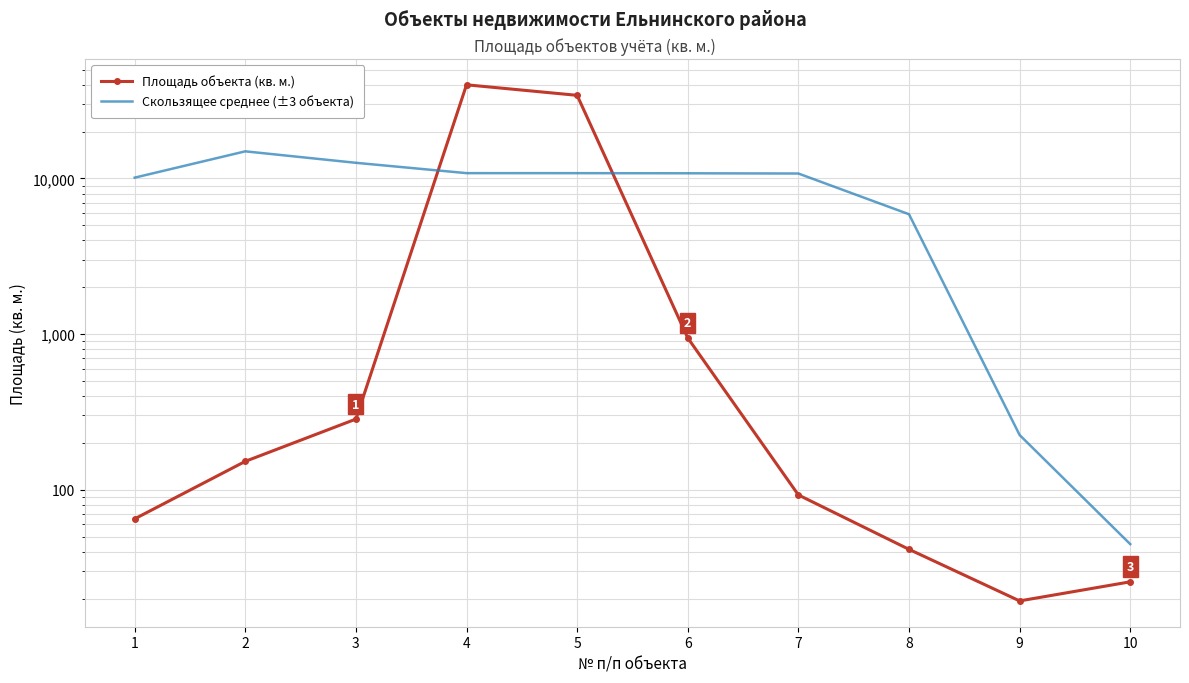

Where is the first local maximum for Скользящее среднее (±3 объекта)?

2